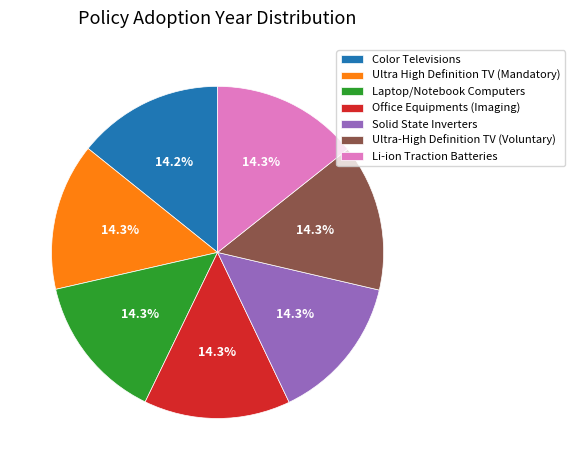

Approximately how many times larger is the value at Color Televisions compared to Ultra-High Definition TV (Voluntary)?

1.0